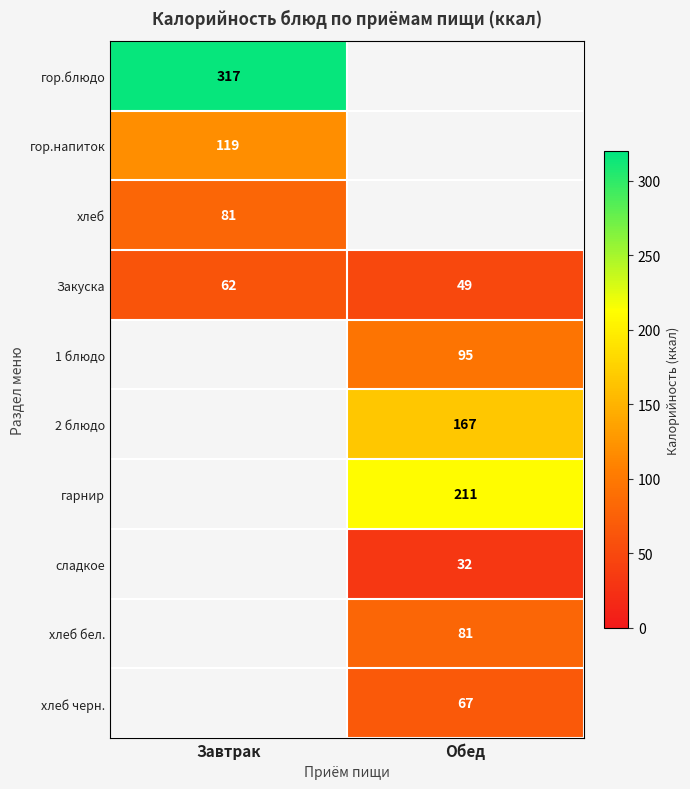

The хлеб черн. series shows 67 at Обед. True or false?

True